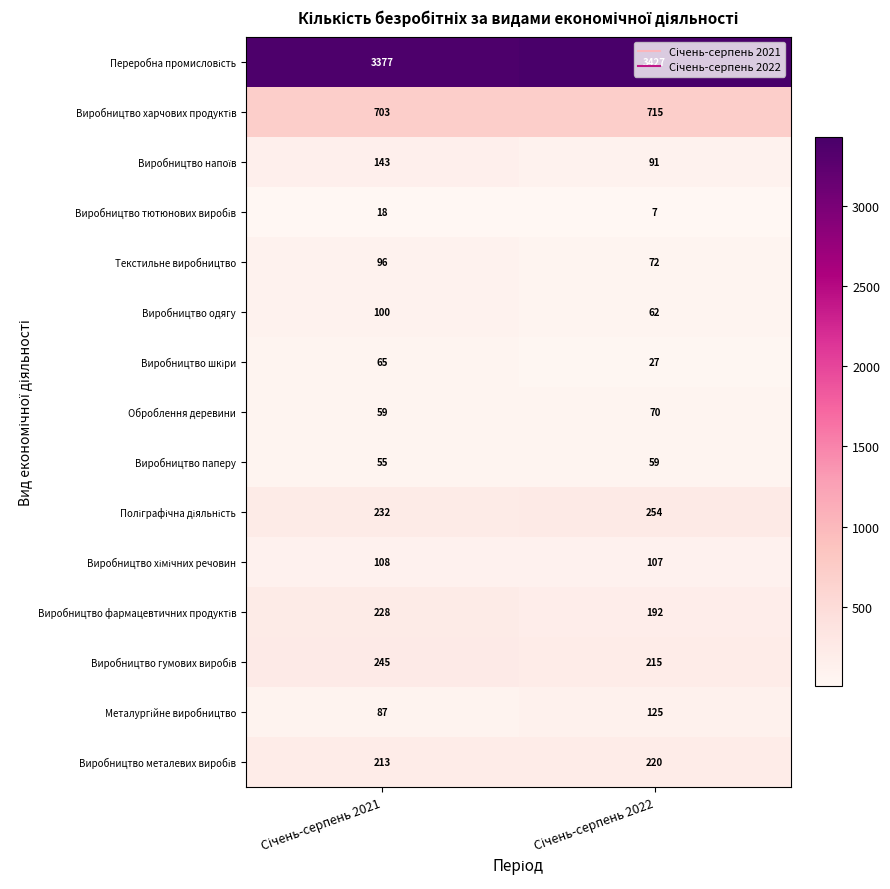

What is the maximum value shown in the chart?

3427